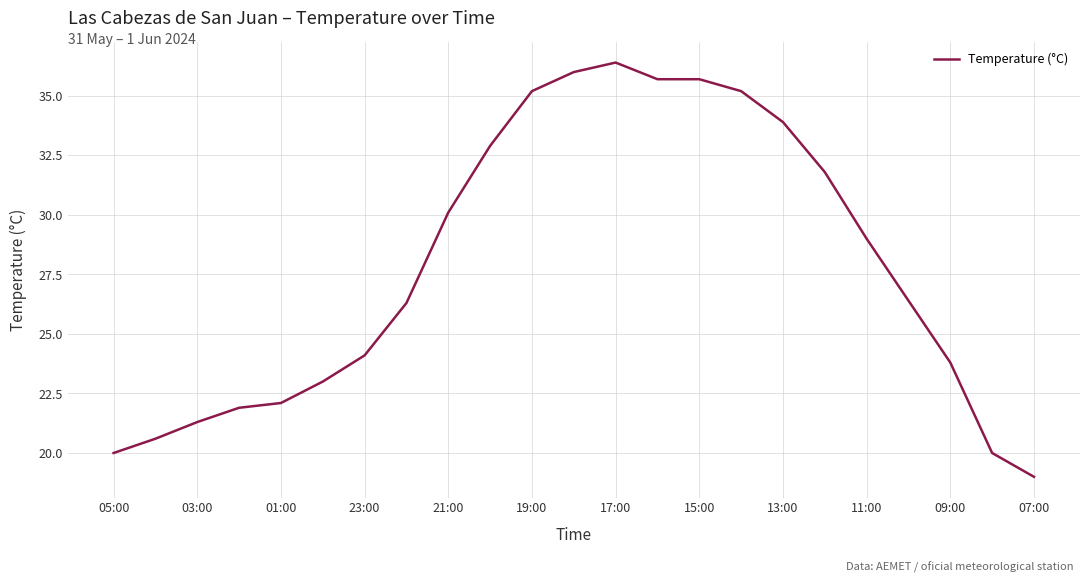

What is the minimum value shown in the chart?

19.0